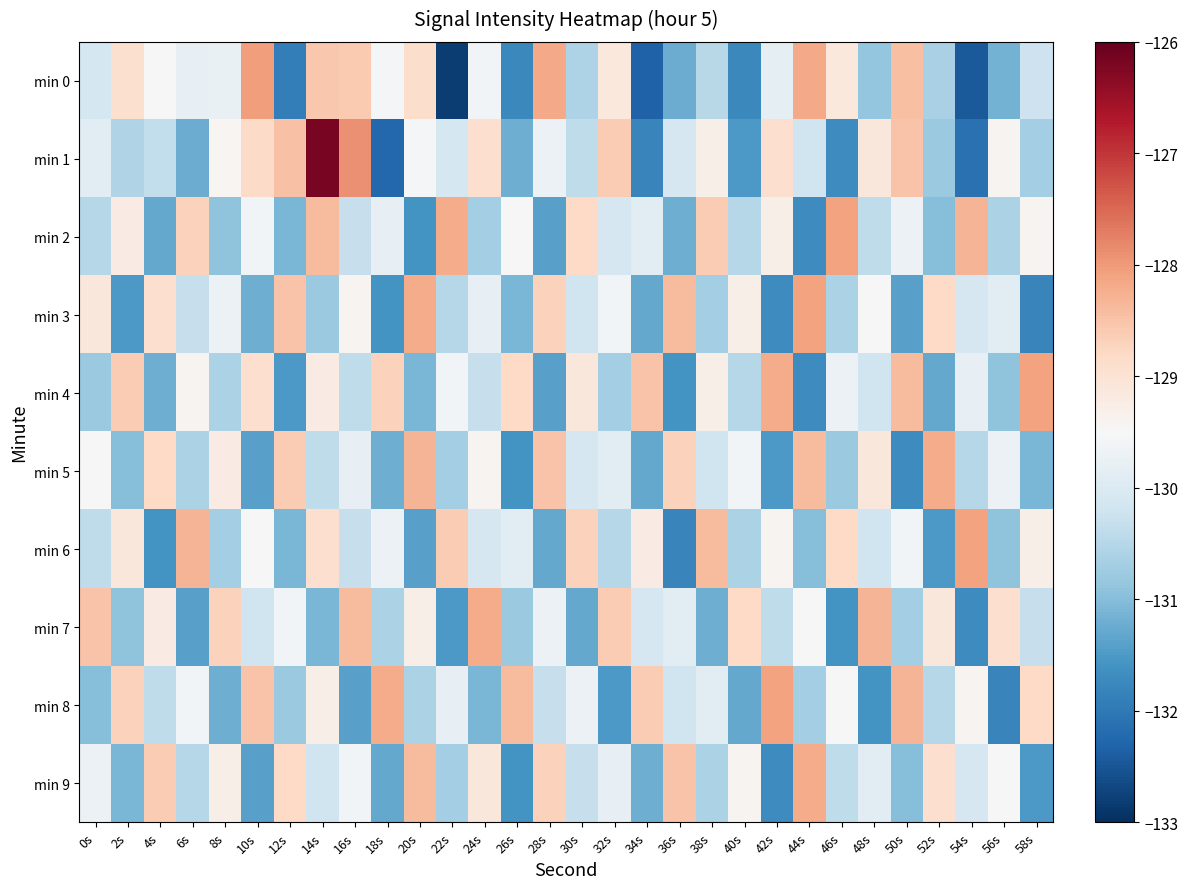

At which category is the sum across all series the highest?

14s